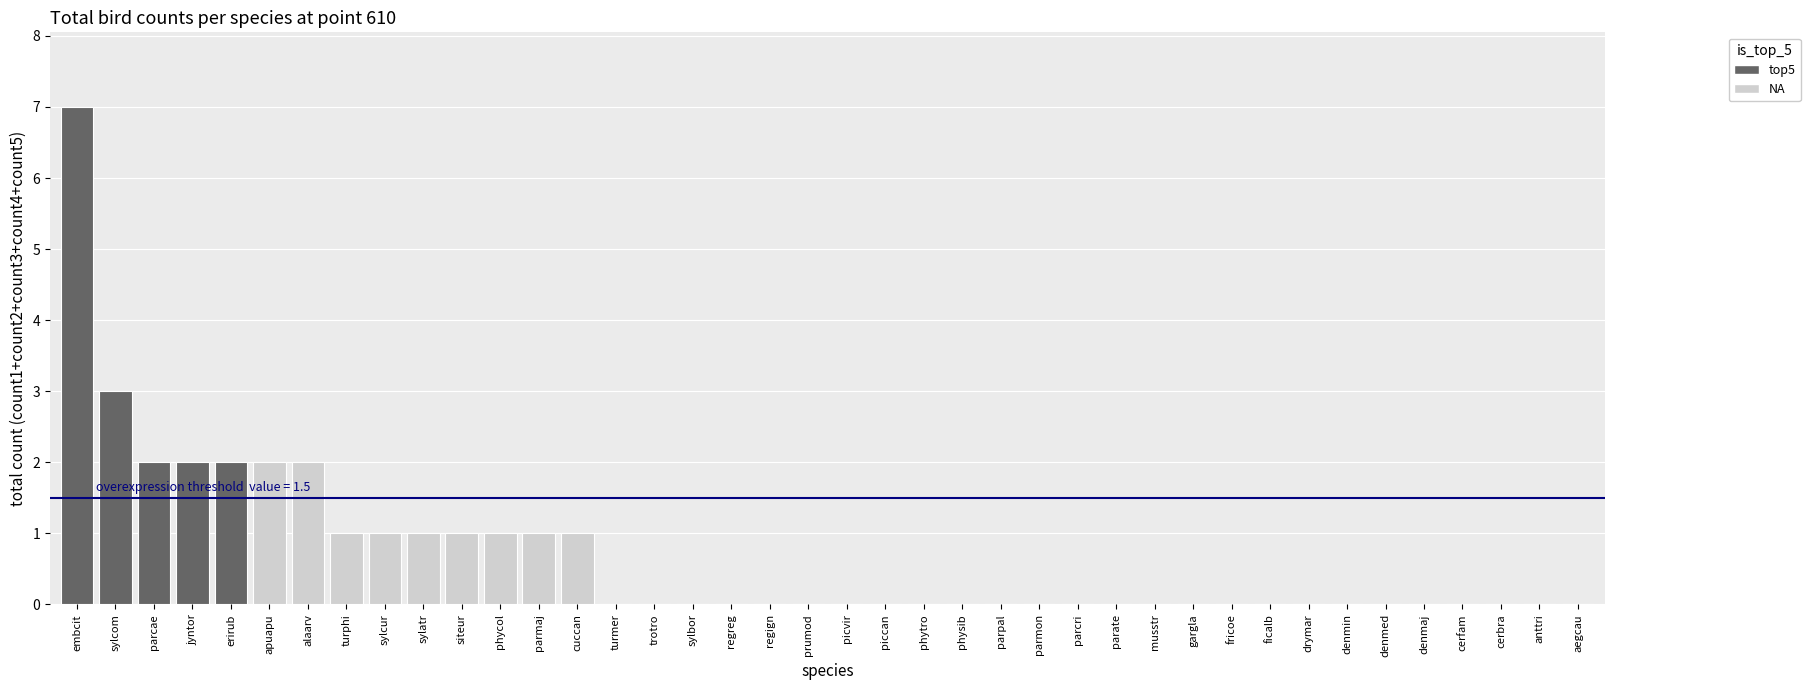

Between trotro and alaarv, which is larger?

alaarv